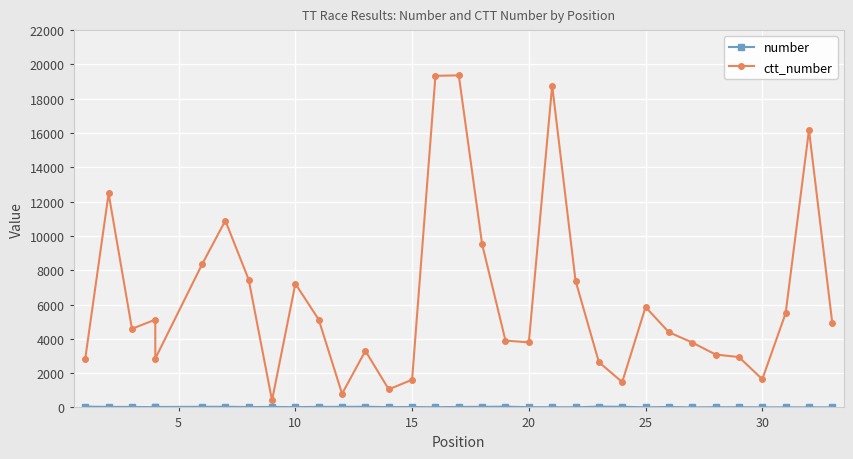

Is the value of ctt_number at 30 greater than the value of number at 20?

Yes